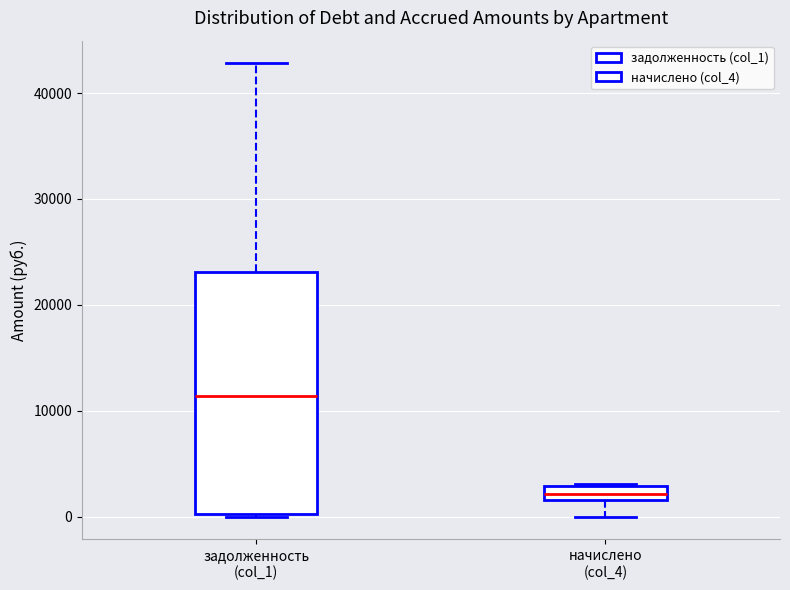

Which box has the lowest median line?

начислено (col_4)